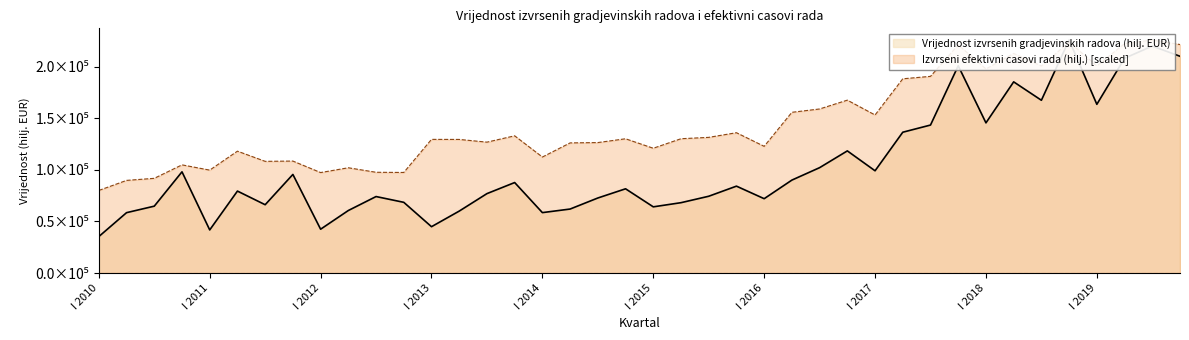

What is the greatest value displayed?

225820.0